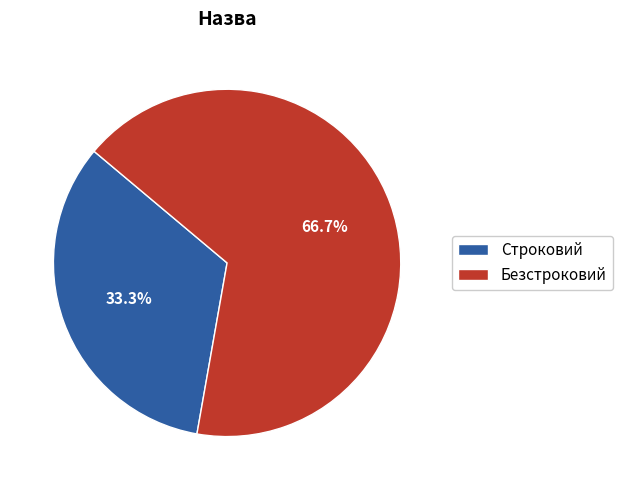

Between Строковий and Безстроковий, which is larger?

Безстроковий